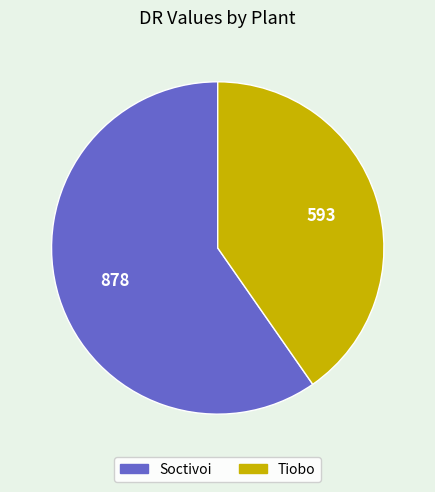

How many slices are in this pie chart?

2